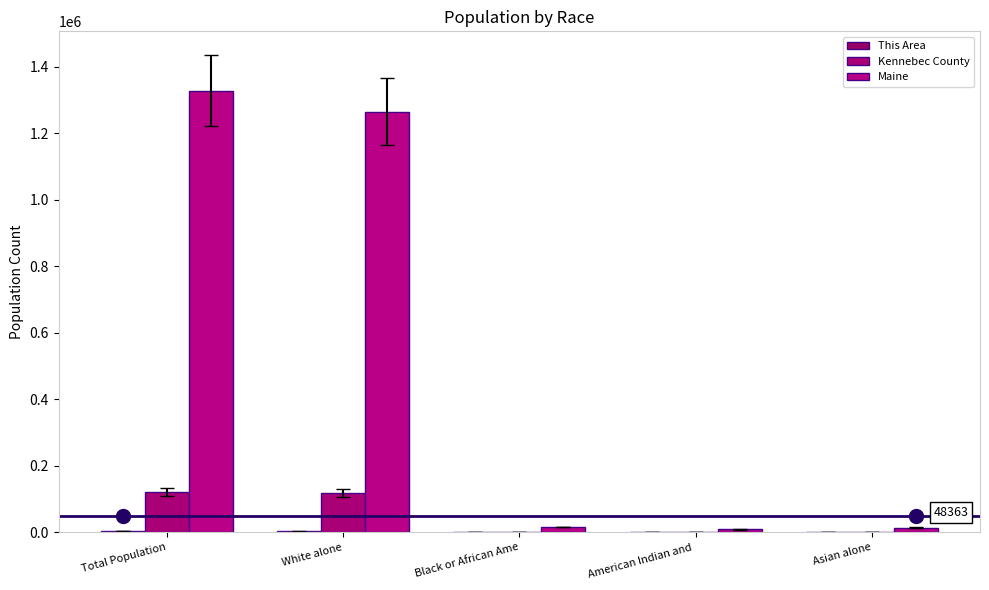

What is the difference between the maximum and minimum values in the Maine series?

1319793